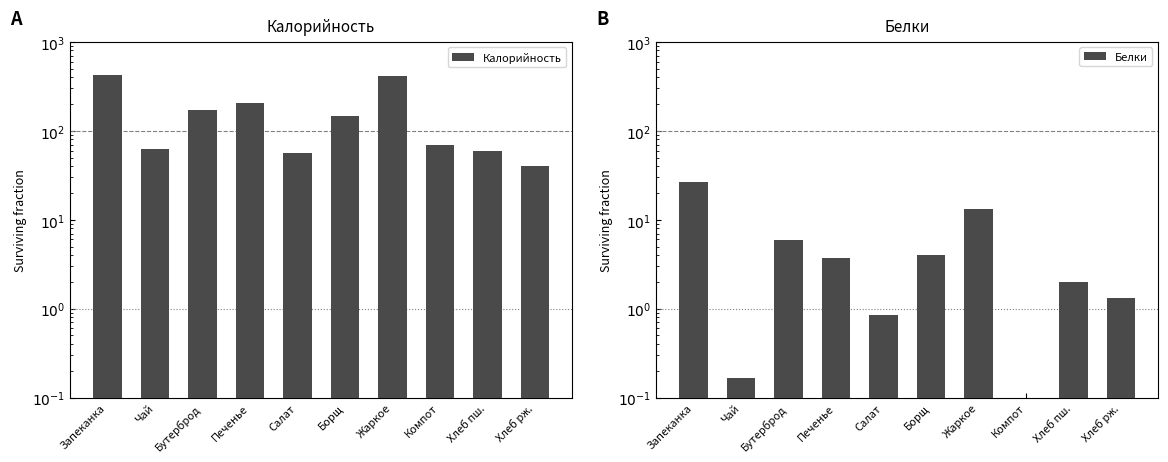

What is the sum of the Белки values at Борщ and Жаркое?

17.2